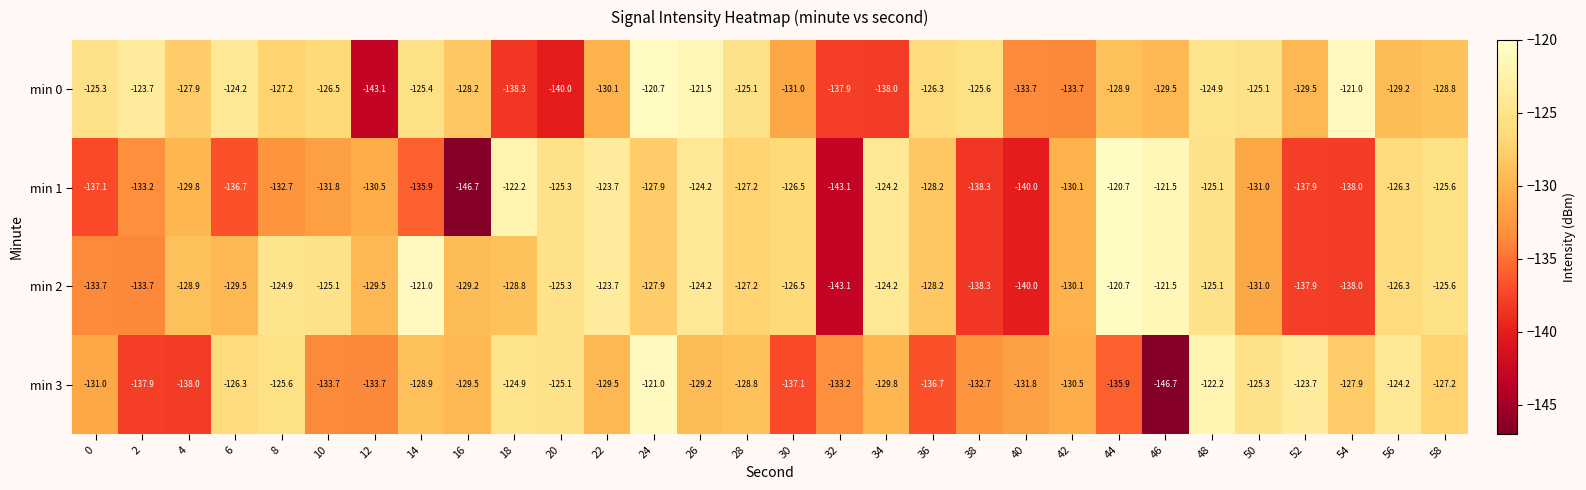

What is the total value across all series at 38?

-534.9